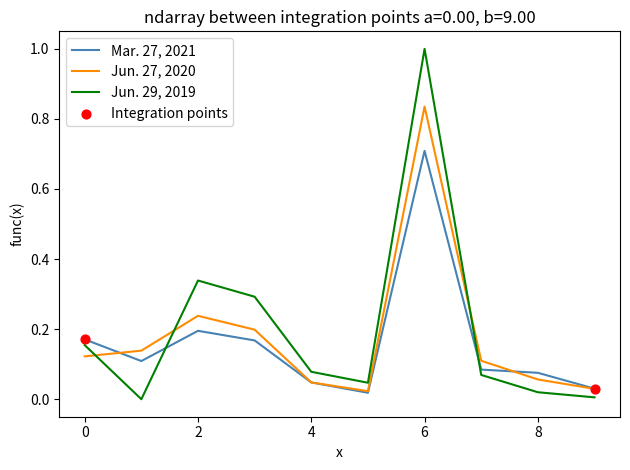

Which series has the largest range (max minus min)?

Jun. 29, 2019